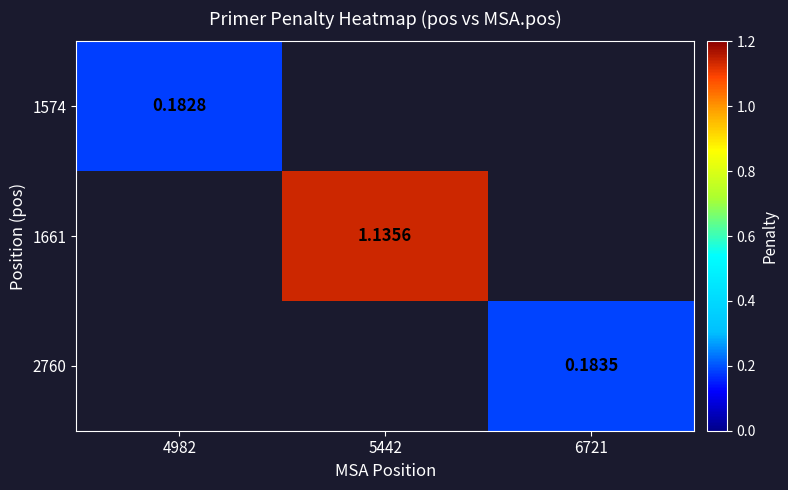

Between 6721 and 5442, which is larger?

5442